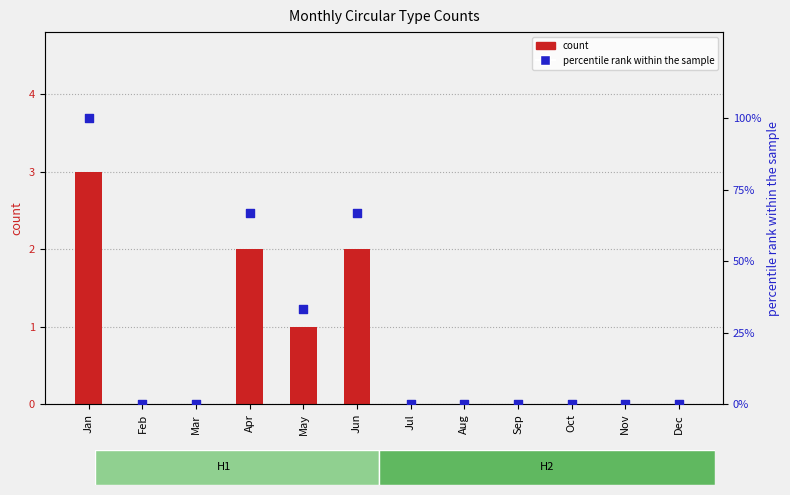

Which series contains the lowest Y value?

count